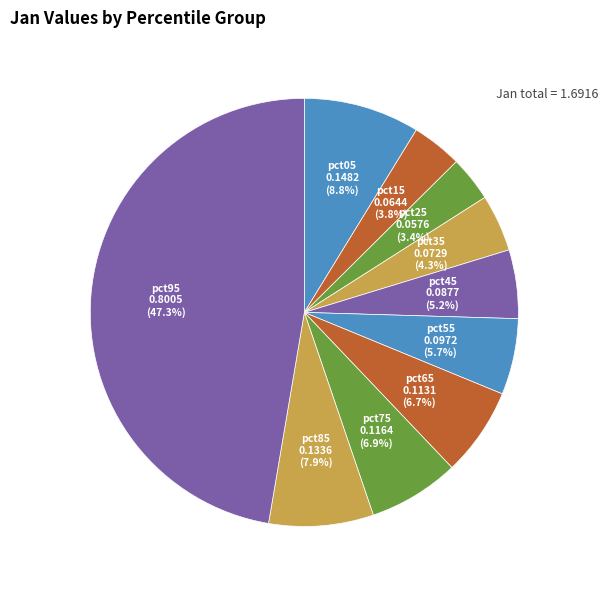

Is there any slice that represents more than half of the pie?

No